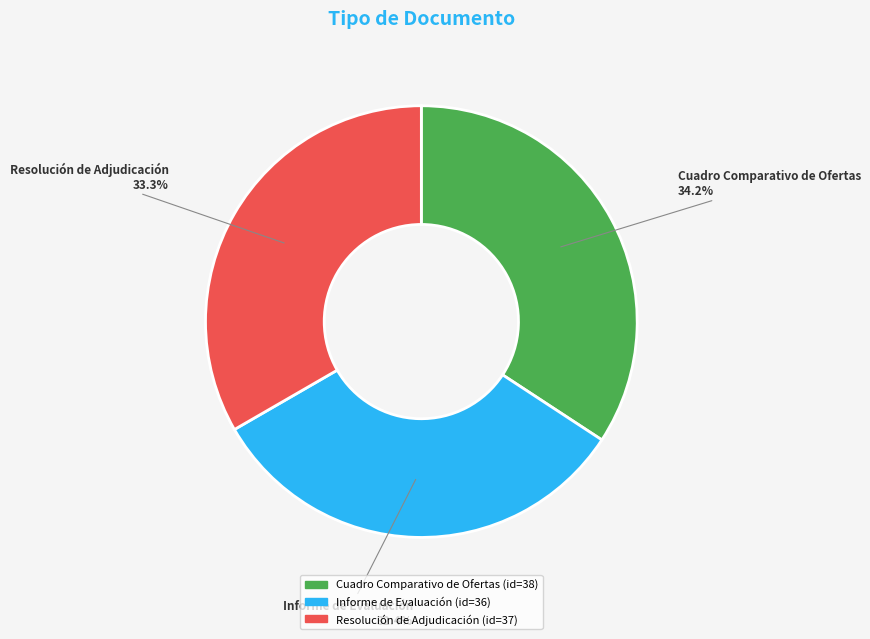

To the nearest percent, what percentage of the pie is Informe de Evaluación?

32%